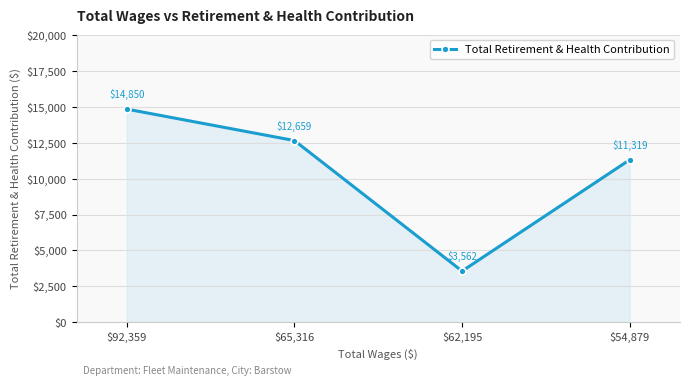

Between $92,359 and $65,316, which is larger?

$92,359